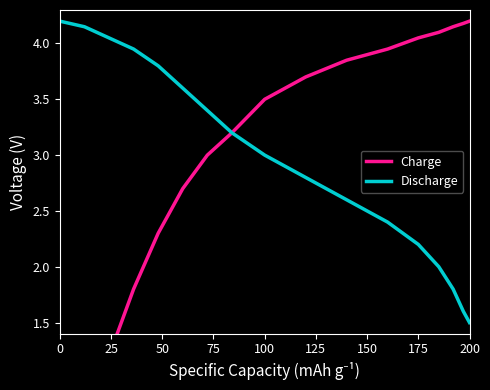

What is the difference between the second highest and second lowest values in the Charge series?

3.7